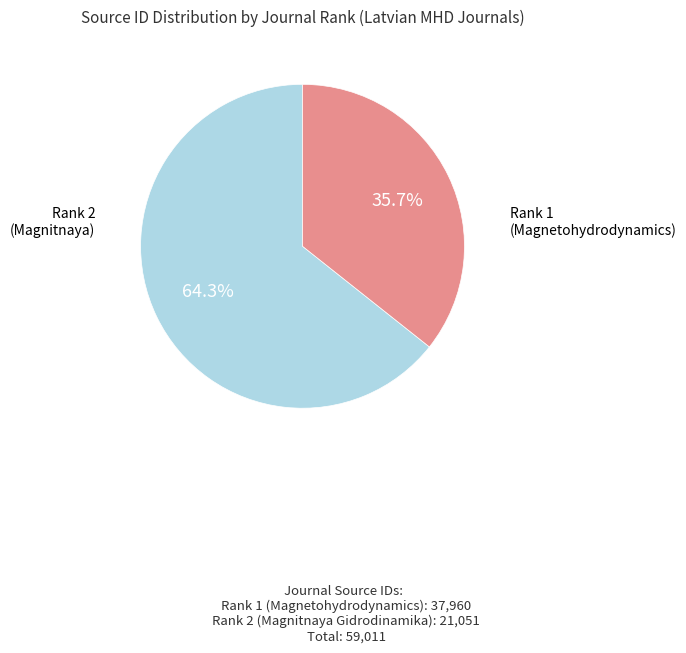

Is there any slice that represents more than half of the pie?

Yes